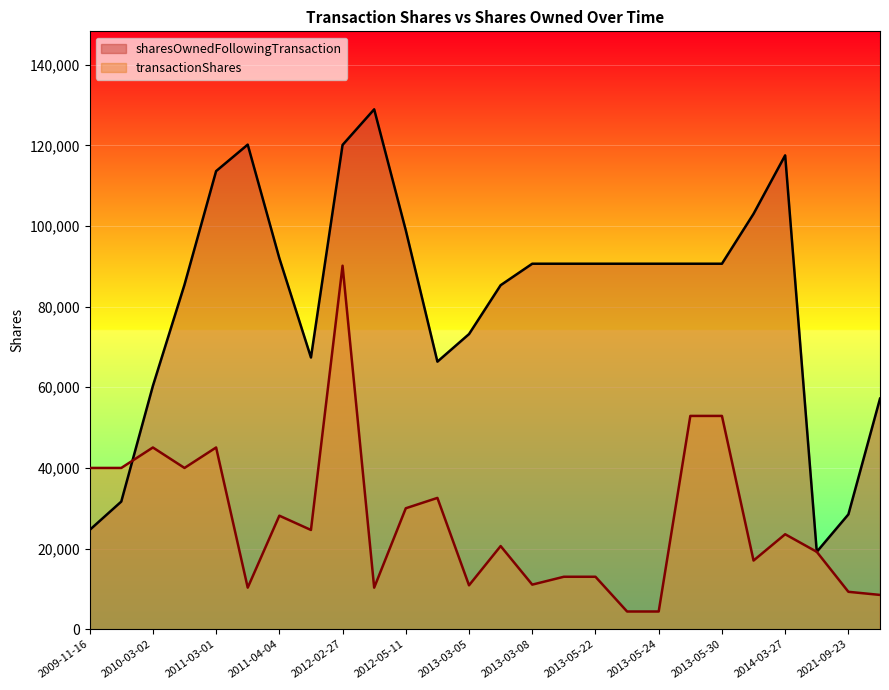

Rank the series at 2013-05-24 from lowest to highest value.

transactionShares, sharesOwnedFollowingTransaction